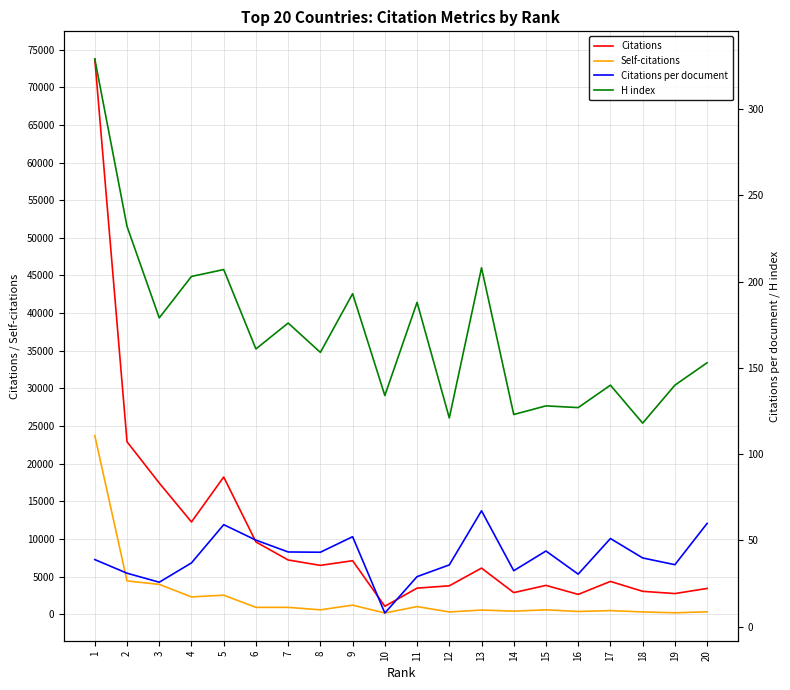

What is the highest value of the H index series?

329.0